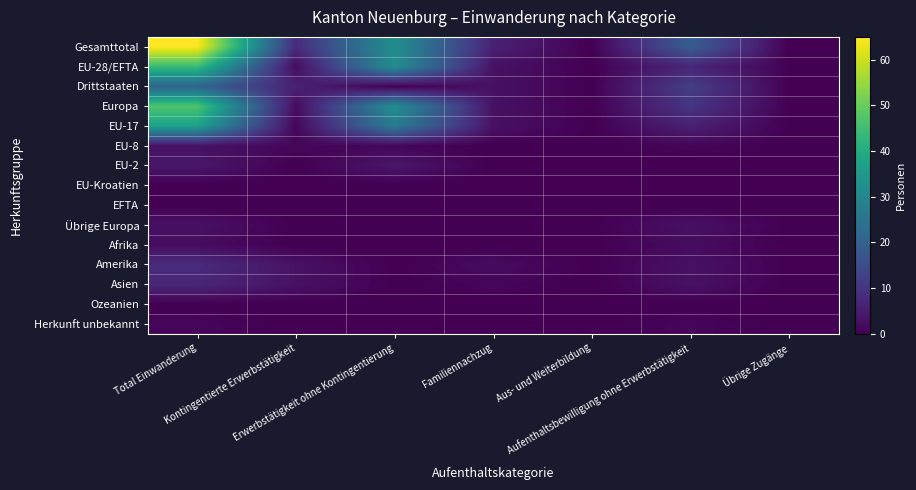

At which category does the chart reach its minimum across all series?

Aus- und Weiterbildung